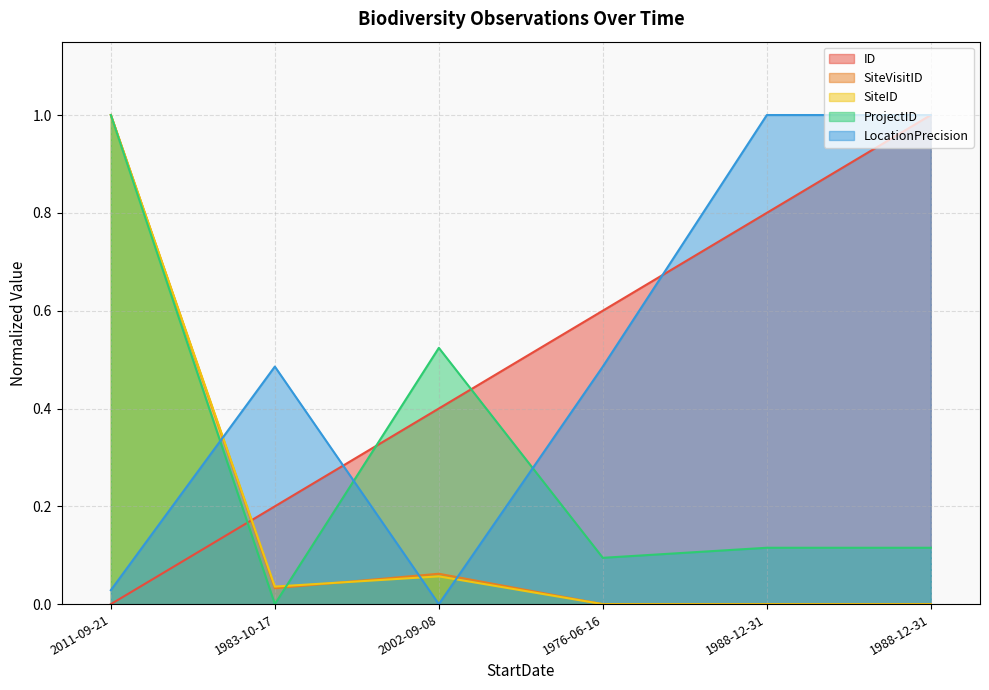

Which label corresponds to the largest value in the chart?

2011-09-21